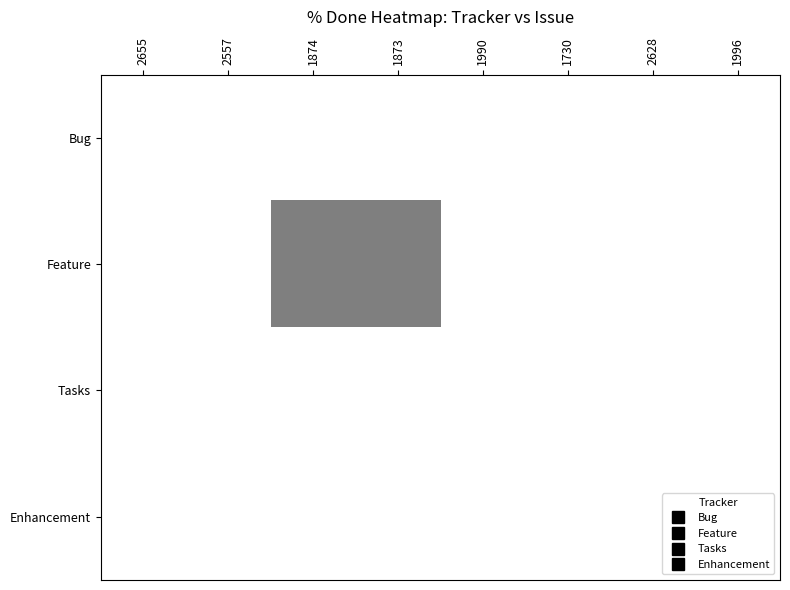

Reading left to right, extract all data points from this chart.

Bug: 2655=0	2557=0	1874=0	1873=0	1990=0	1730=0	2628=0	1996=0
Feature: 2655=0	2557=0	1874=50	1873=50	1990=0	1730=0	2628=0	1996=0
Tasks: 2655=0	2557=0	1874=0	1873=0	1990=0	1730=0	2628=0	1996=0
Enhancement: 2655=0	2557=0	1874=0	1873=0	1990=0	1730=0	2628=0	1996=0